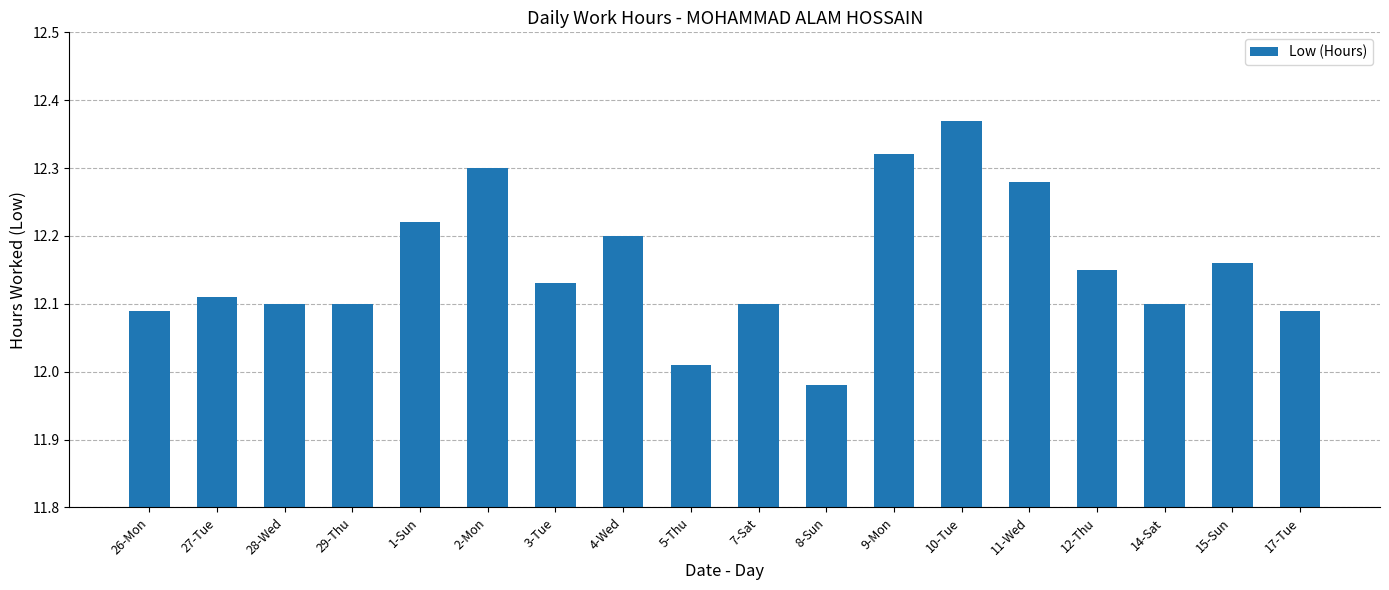

What is the sum of all values?

218.8